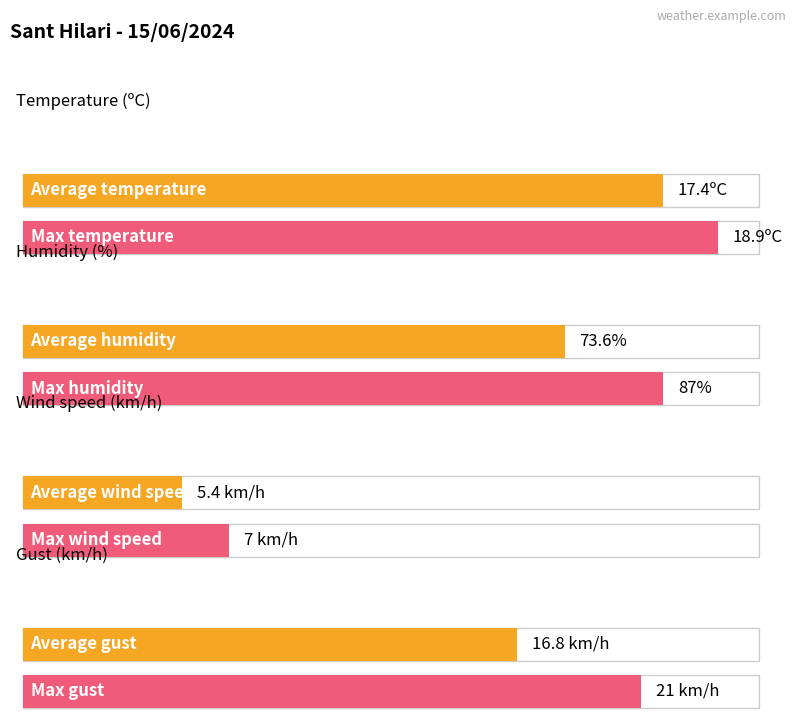

True or false: Temperature (ºC) has a value of 24.3 at 20:00.

False